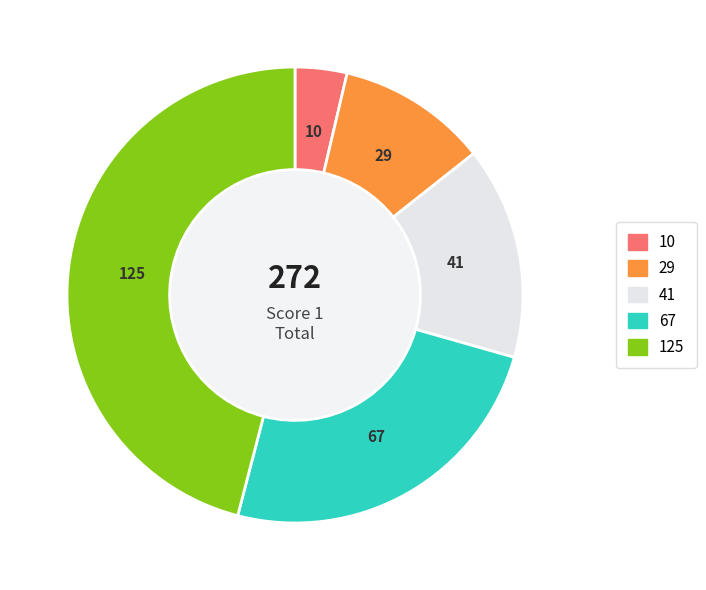

Is there a majority slice in this chart?

No